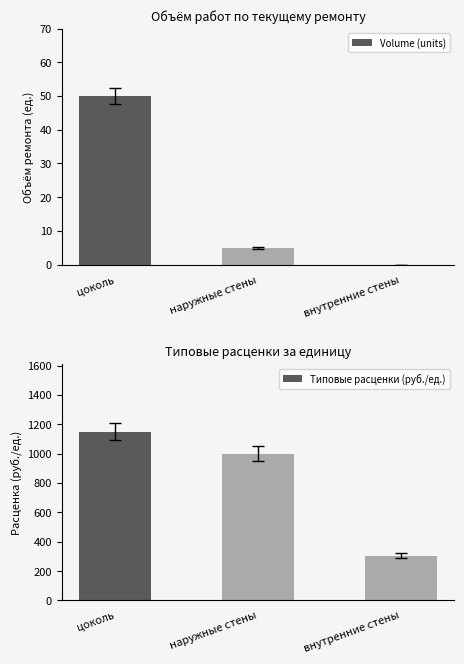

How many data points in Volume (units) are less than 5?

1